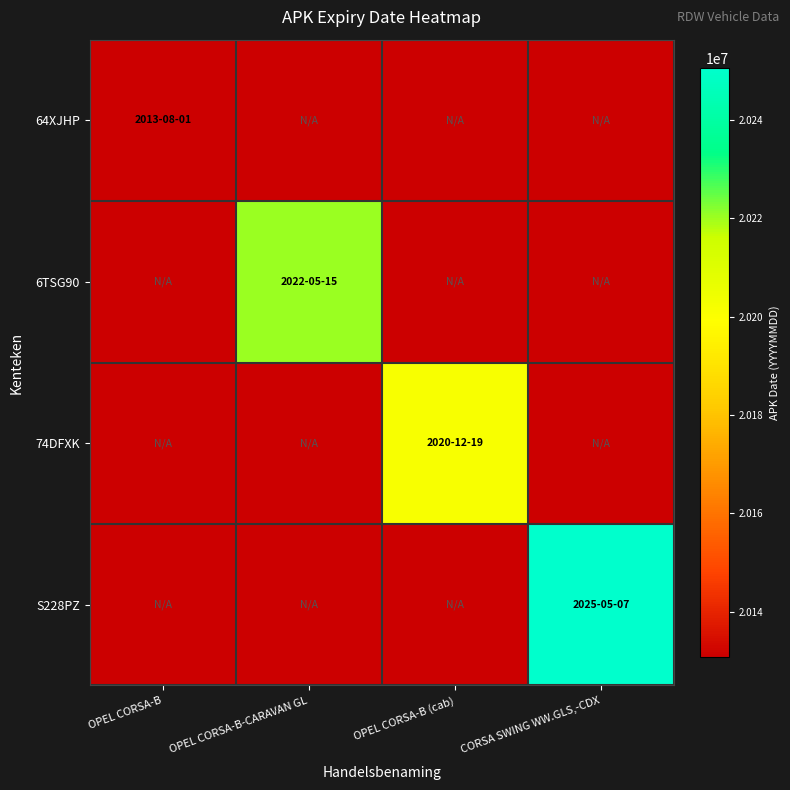

What is the greatest value displayed?

20250507